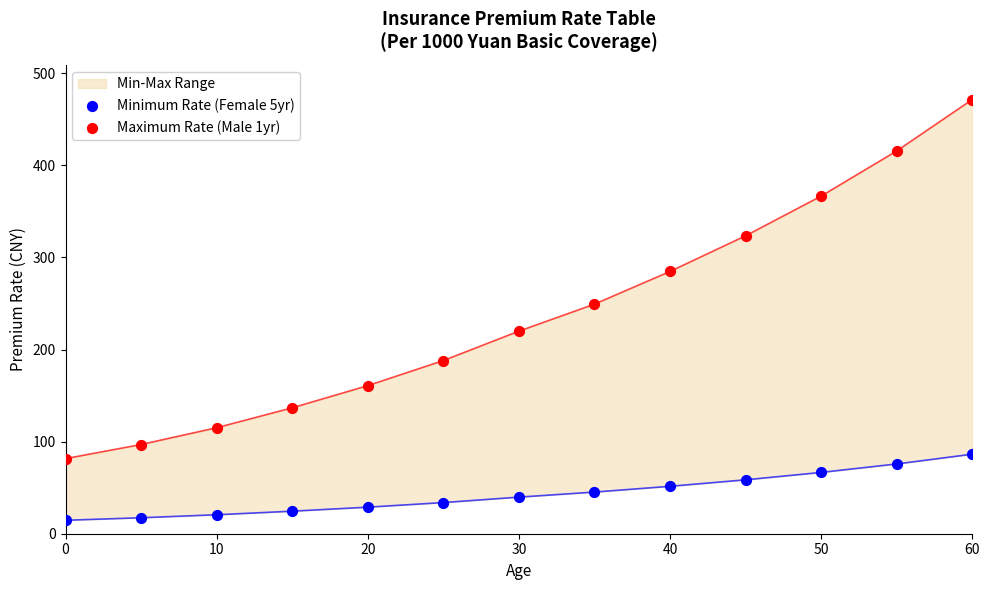

At which category is the sum across all series the highest?

60